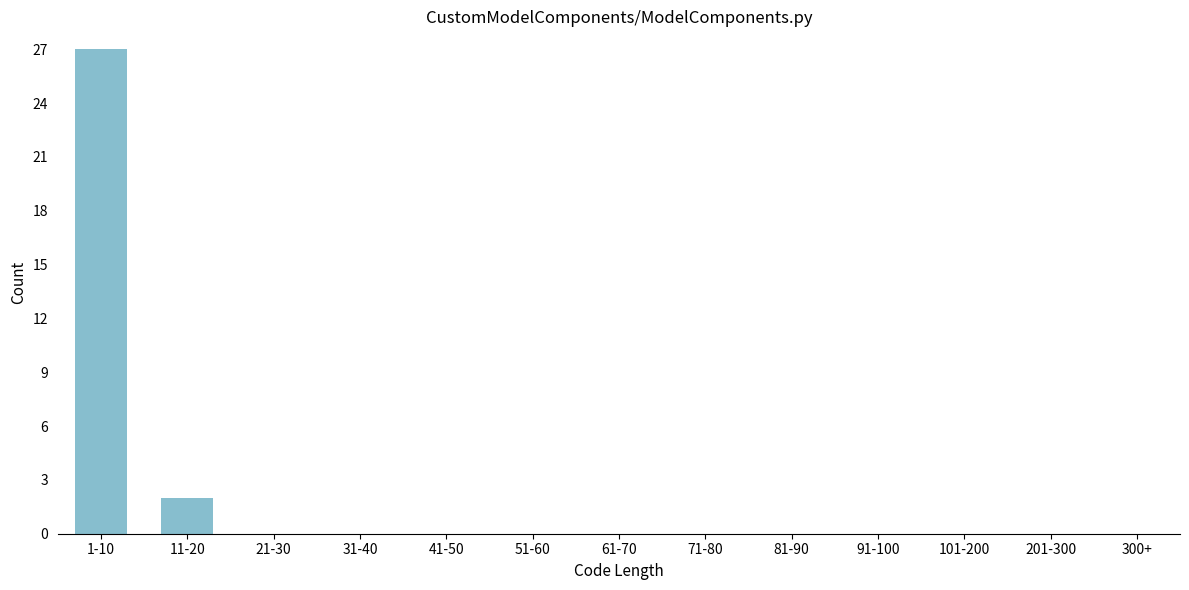

Reading left to right, what are all the values shown in this chart?

1-10=27	11-20=2	21-30=0	31-40=0	41-50=0	51-60=0	61-70=0	71-80=0	81-90=0	91-100=0	101-200=0	201-300=0	300+=0